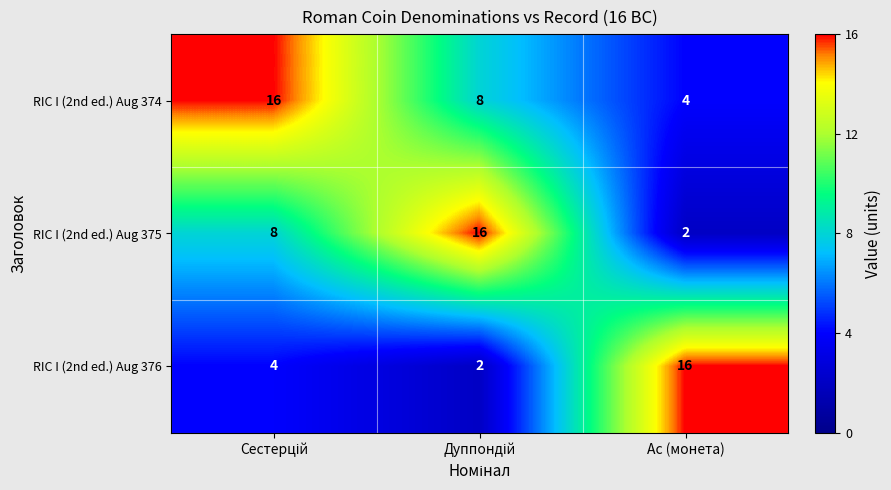

What is the maximum value for RIC I (2nd ed.) Aug 375?

16